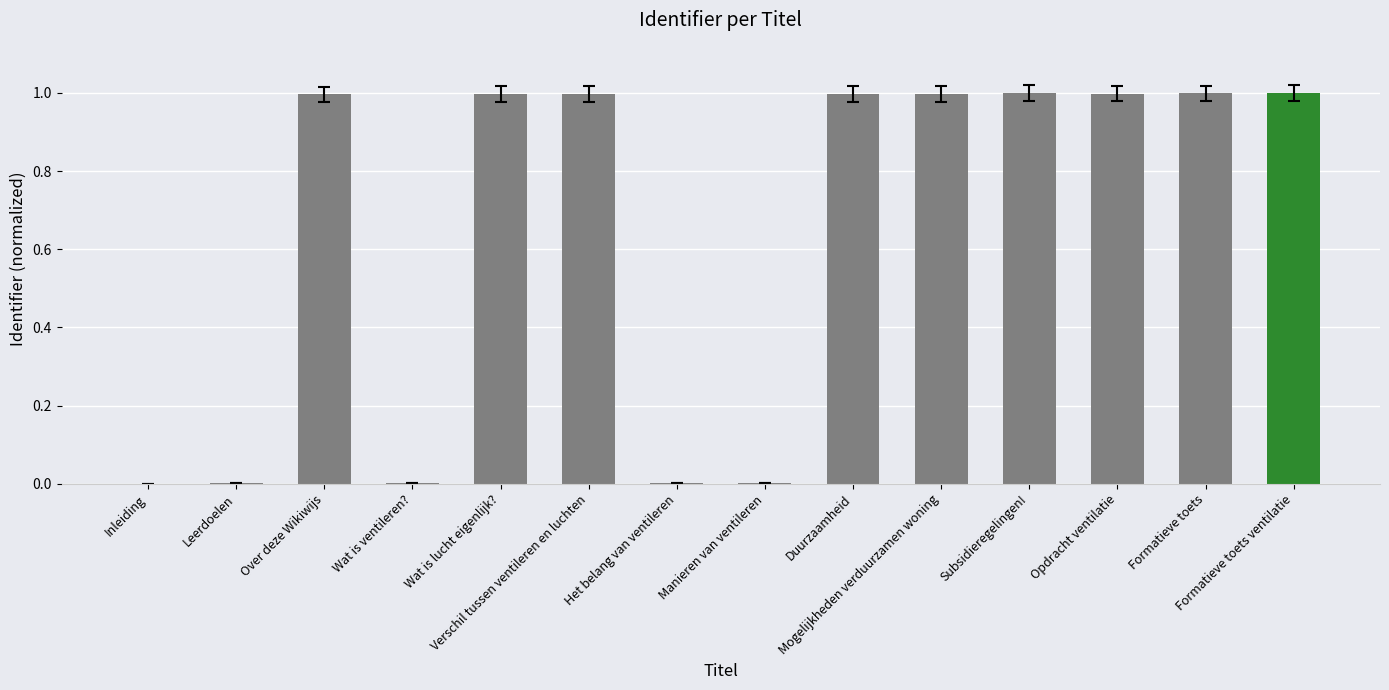

How many data points does each series have?

14